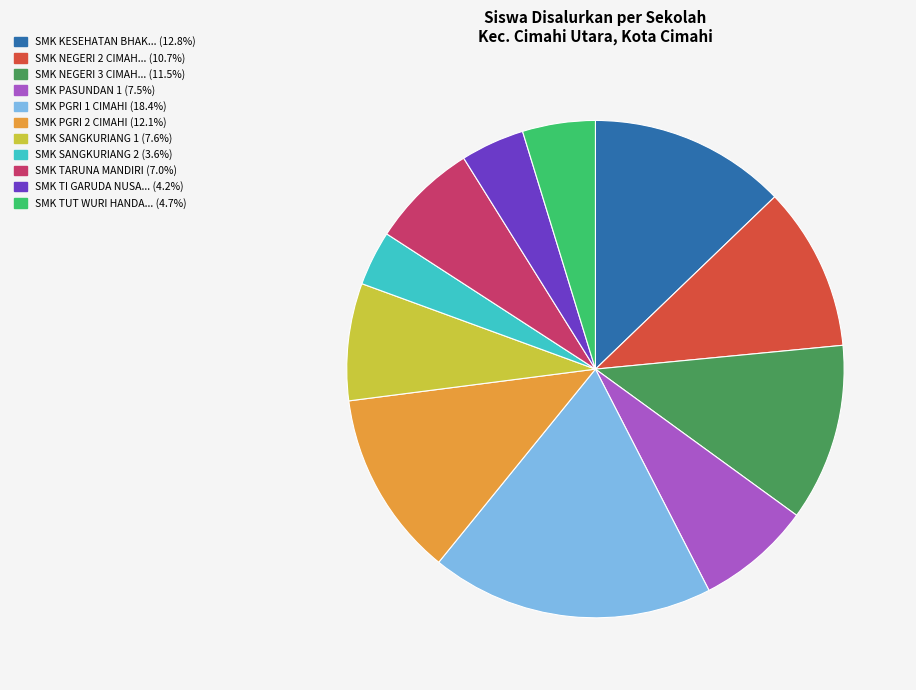

How many slices are in this pie chart?

11